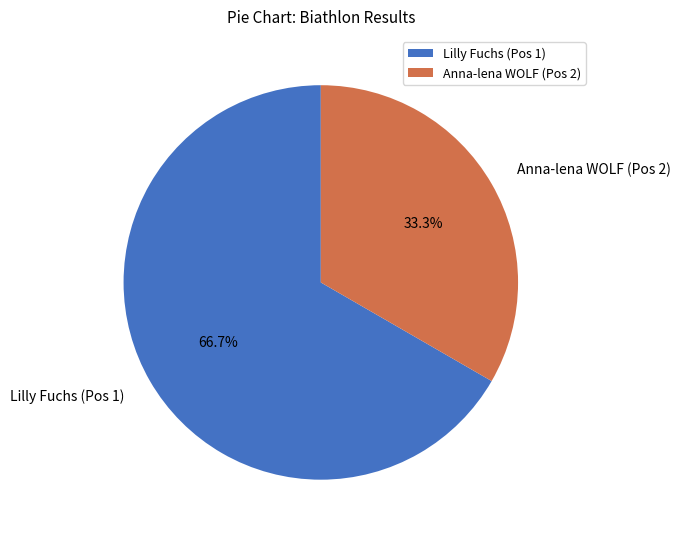

Rank the categories by value from highest to lowest.

Lilly Fuchs (Pos 1), Anna-lena WOLF (Pos 2)